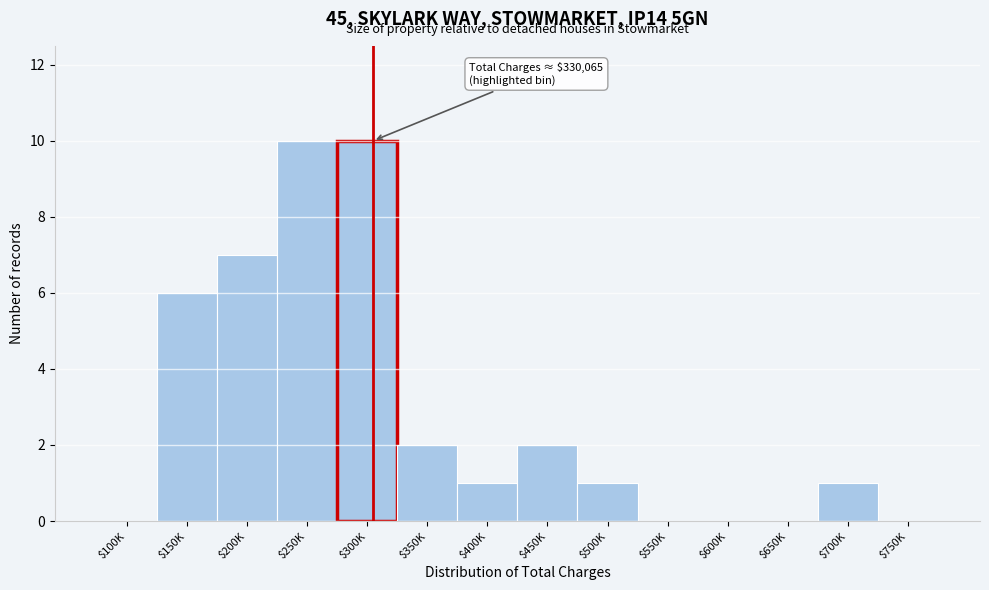

Where is the data nearest to the value 5?

$150K